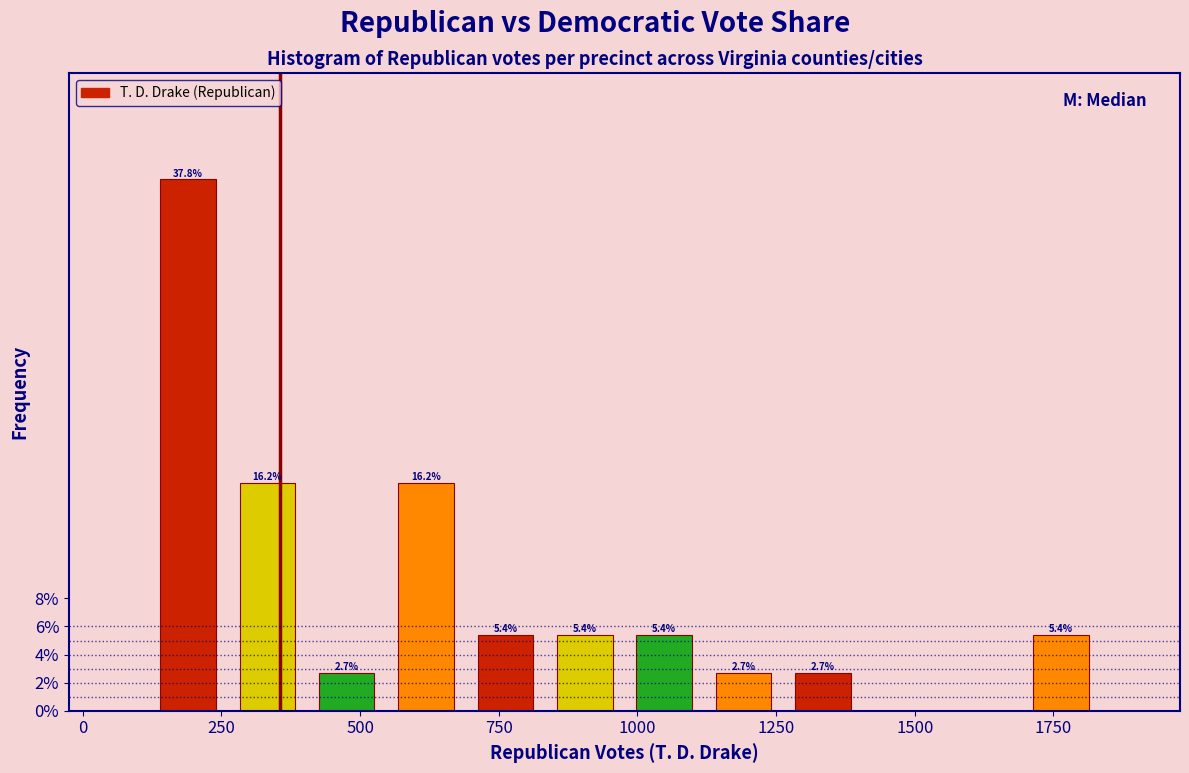

Around what value on the x-axis is the tallest bar? Give the approximate position of its centre, as read against the axis.

200